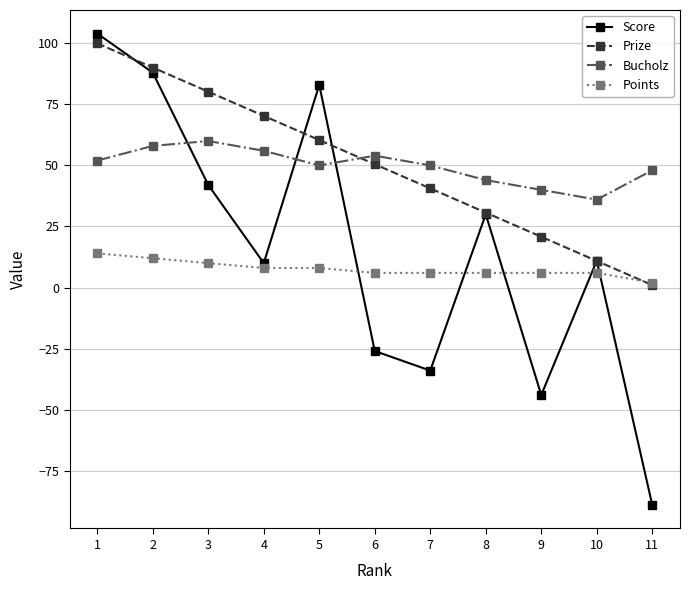

The value of Bucholz at 3 is 60.0. True or false?

True